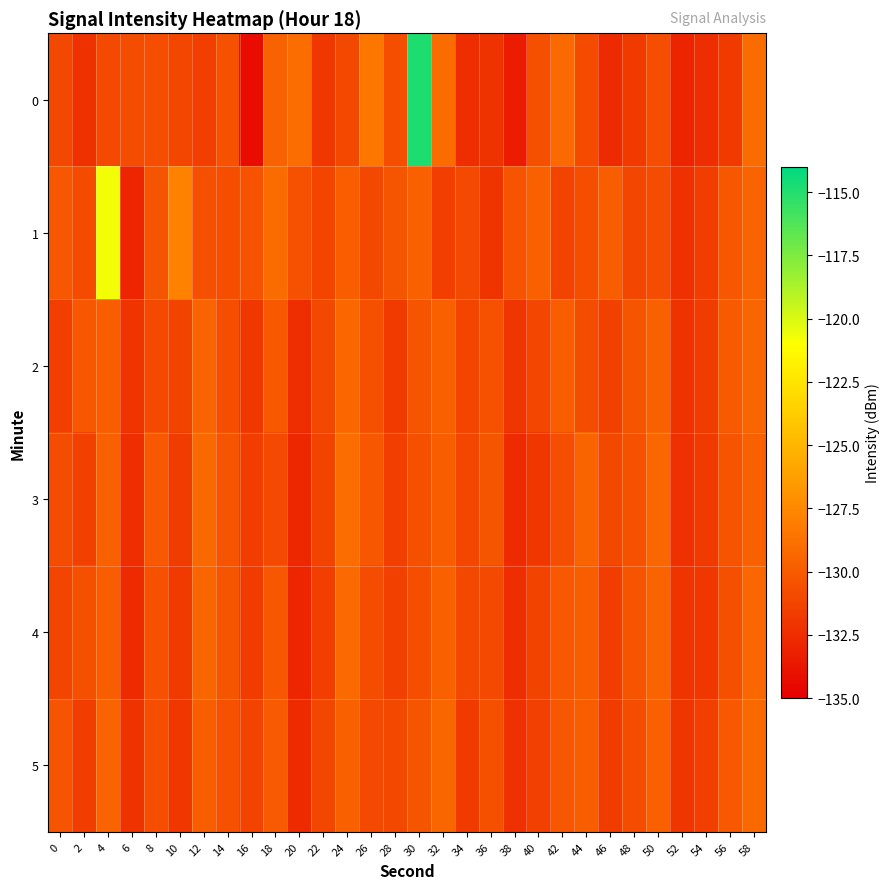

Reading left to right, extract all data points from this chart.

0: 0=-131.0	2=-132.2	4=-131.0	6=-130.7	8=-130.7	10=-131.1	12=-131.5	14=-130.5	16=-134.2	18=-129.5	20=-129.0	22=-131.9	24=-131.0	26=-128.5	28=-130.7	30=-114.8	32=-129.1	34=-132.5	36=-132.2	38=-133.4	40=-130.6	42=-129.2	44=-130.9	46=-132.7	48=-131.7	50=-130.7	52=-133.0	54=-132.4	56=-131.7	58=-129.1
1: 0=-130.2	2=-130.9	4=-120.7	6=-132.9	8=-130.3	10=-127.9	12=-130.6	14=-130.7	16=-130.5	18=-129.0	20=-130.5	22=-131.2	24=-129.8	26=-131.0	28=-130.3	30=-129.7	32=-131.5	34=-130.9	36=-132.1	38=-130.4	40=-129.6	42=-131.3	44=-130.7	46=-129.9	48=-131.1	50=-130.8	52=-132.3	54=-131.6	56=-130.2	58=-129.5
2: 0=-131.5	2=-130.2	4=-129.8	6=-132.1	8=-130.9	10=-131.3	12=-129.5	14=-130.7	16=-131.9	18=-130.1	20=-132.4	22=-131.0	24=-129.3	26=-130.6	28=-131.8	30=-130.4	32=-129.7	34=-131.2	36=-130.5	38=-132.0	40=-131.1	42=-129.9	44=-130.8	46=-131.4	48=-130.3	50=-129.6	52=-132.2	54=-131.7	56=-130.0	58=-129.4
3: 0=-130.8	2=-131.4	4=-129.6	6=-132.5	8=-130.1	10=-131.7	12=-129.2	14=-130.4	16=-131.6	18=-130.9	20=-132.8	22=-131.3	24=-129.0	26=-130.2	28=-131.5	30=-130.6	32=-129.8	34=-131.1	36=-130.3	38=-132.6	40=-131.9	42=-130.7	44=-129.5	46=-131.0	48=-130.5	50=-129.3	52=-132.3	54=-131.8	56=-130.4	58=-129.7
4: 0=-131.2	2=-130.6	4=-129.9	6=-132.7	8=-130.5	10=-131.8	12=-129.4	14=-130.3	16=-131.7	18=-130.2	20=-132.9	22=-131.5	24=-129.1	26=-130.8	28=-131.4	30=-130.7	32=-129.6	34=-131.0	36=-130.9	38=-132.4	40=-131.3	42=-130.1	44=-129.8	46=-131.6	48=-130.4	50=-129.5	52=-132.1	54=-131.9	56=-130.6	58=-129.3
5: 0=-130.4	2=-131.6	4=-129.5	6=-132.2	8=-130.7	10=-131.9	12=-129.8	14=-130.5	16=-131.3	18=-130.0	20=-132.6	22=-131.1	24=-129.7	26=-130.9	28=-131.0	30=-130.3	32=-129.4	34=-131.8	36=-130.6	38=-132.3	40=-131.4	42=-130.2	44=-129.9	46=-131.7	48=-130.8	50=-129.6	52=-132.0	54=-131.5	56=-130.1	58=-129.2